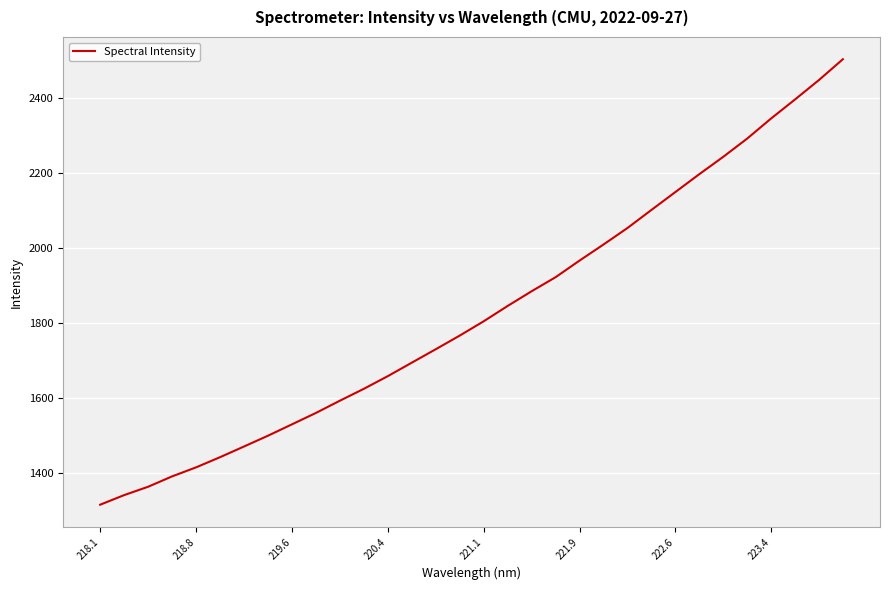

What is the minimum value shown in the chart?

1314.5